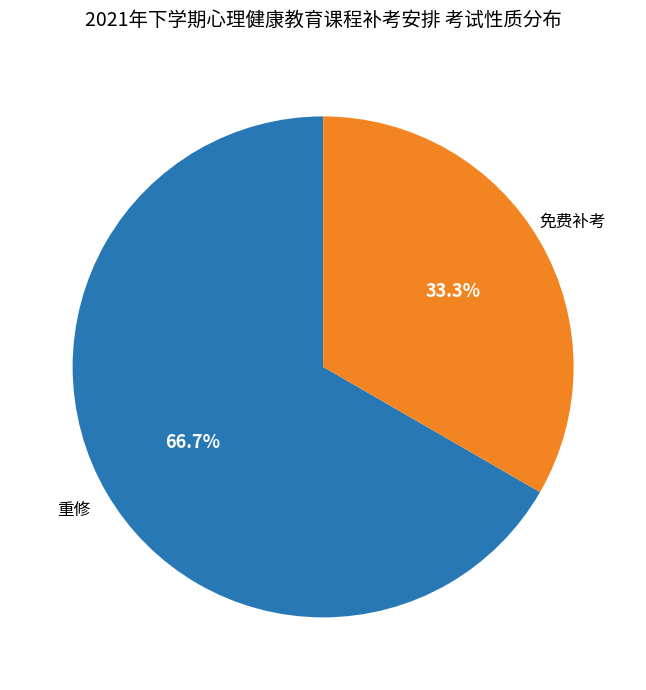

Is there any slice that represents more than half of the pie?

Yes